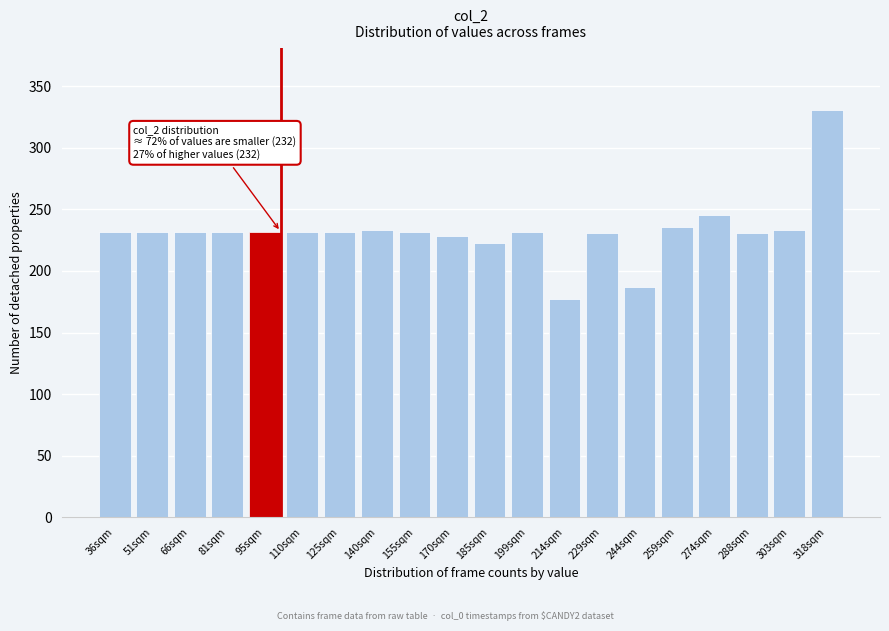

Is it true that the value at 81sqm is 232?

True